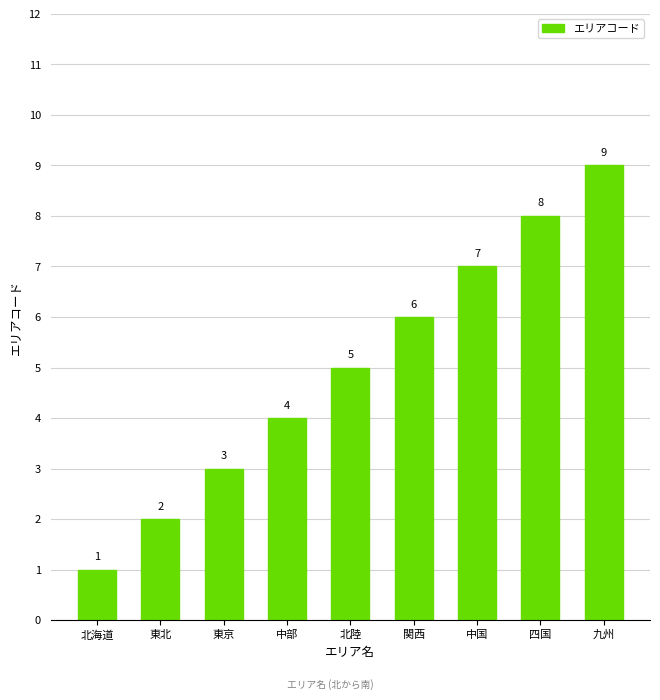

Which has a higher value, 中国 or 東北?

中国